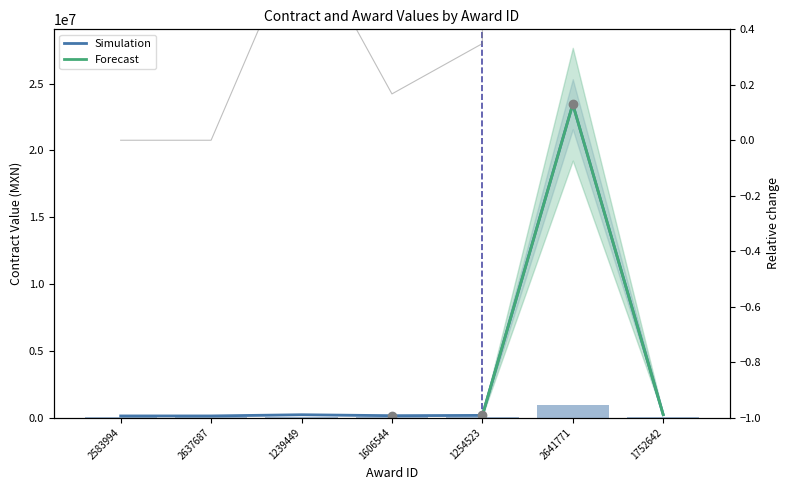

What is the label of the 3rd bar from the right?

1254523